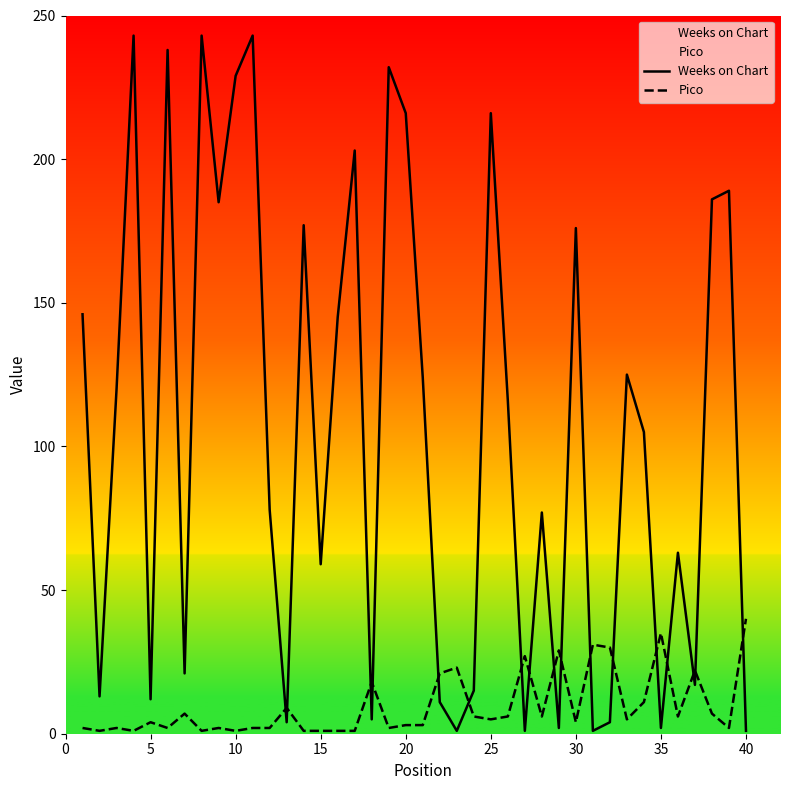

Is it true that Pico equals 58 at 40?

False